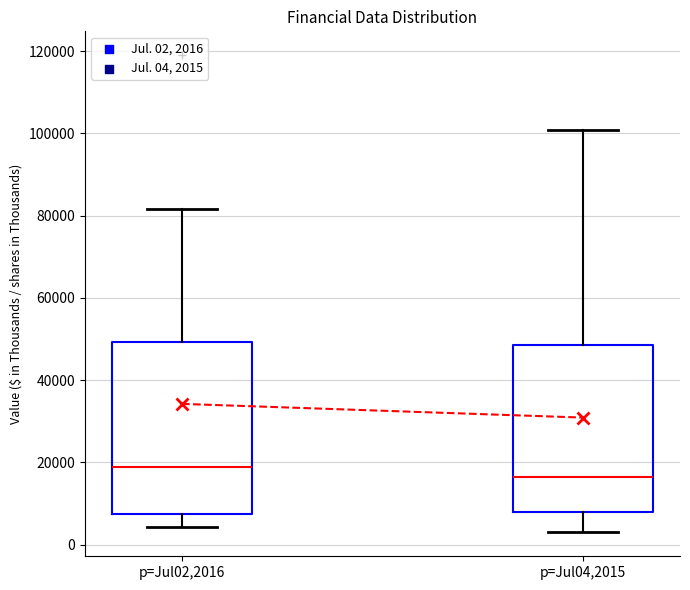

Reading left to right, transcribe this box plot: for each box, give where its median line is, the range the box spans, and where its two whiskers end, as read against the y-axis. The values are not printed on the chart, so give them approximately, as read against the axis.

p=Jul02,2016: median 18000, box 8000 to 50000, whiskers 4000 to 82000
p=Jul04,2015: median 16000, box 8000 to 48000, whiskers 2000 to 100000